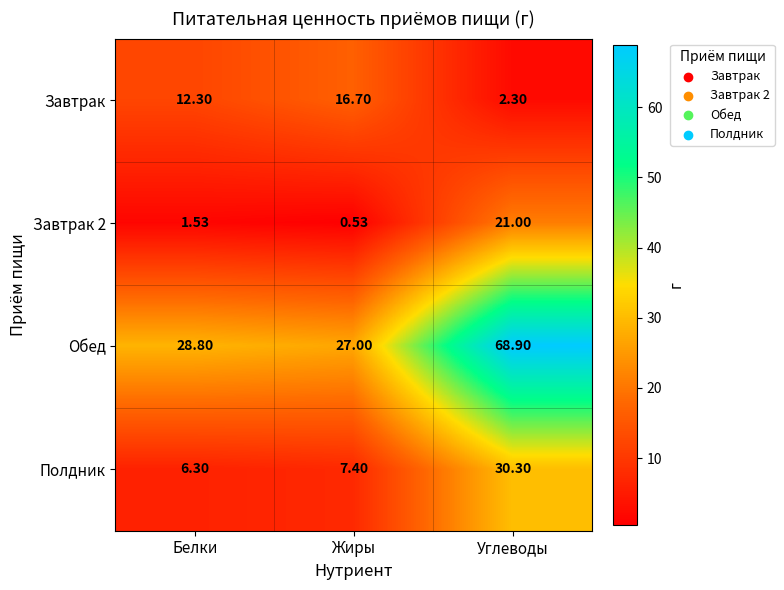

Which series has the largest range (max minus min)?

Обед